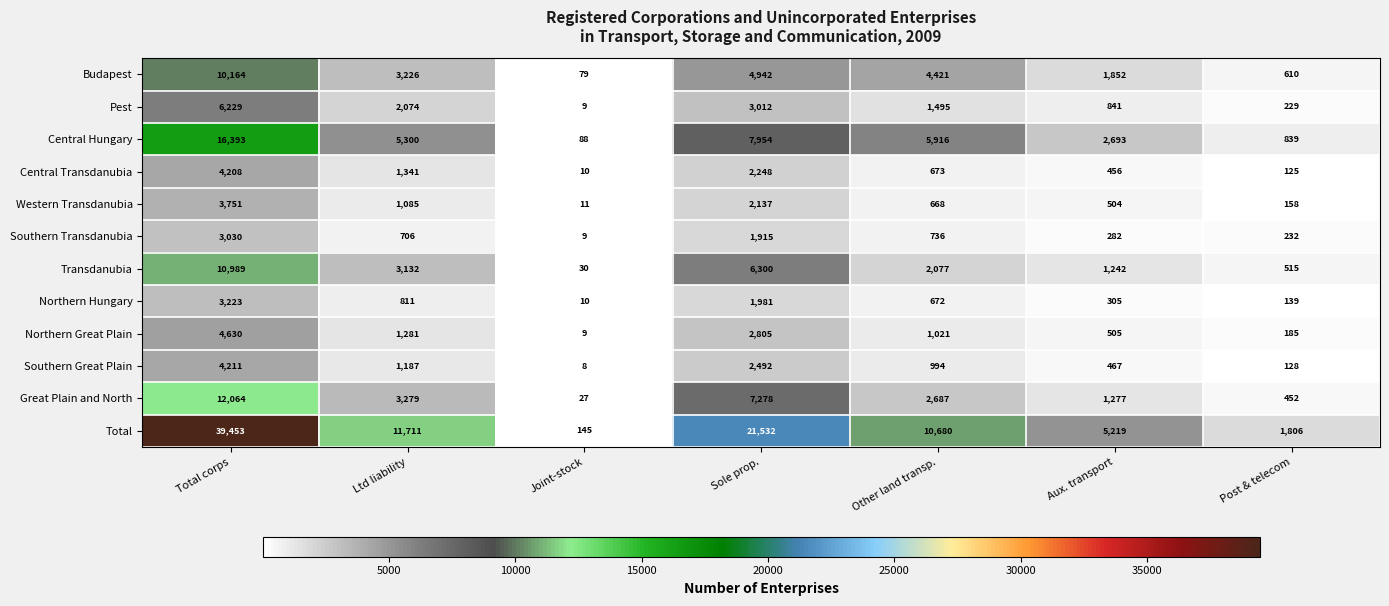

What is the difference between the highest and lowest values at Other land transp.?

10012